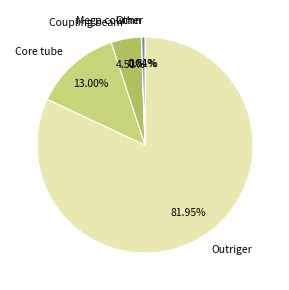

What is the largest slice in the pie chart?

Outriger